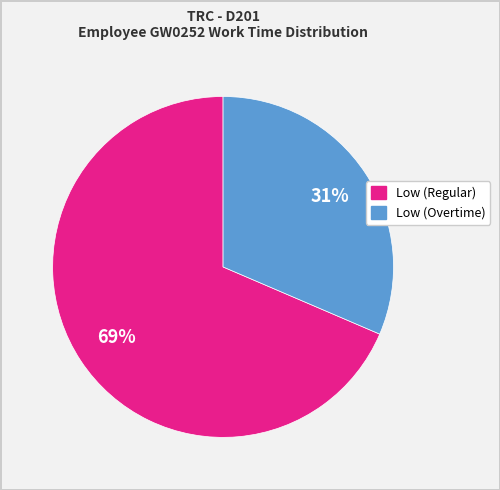

Is there any slice that represents more than half of the pie?

Yes